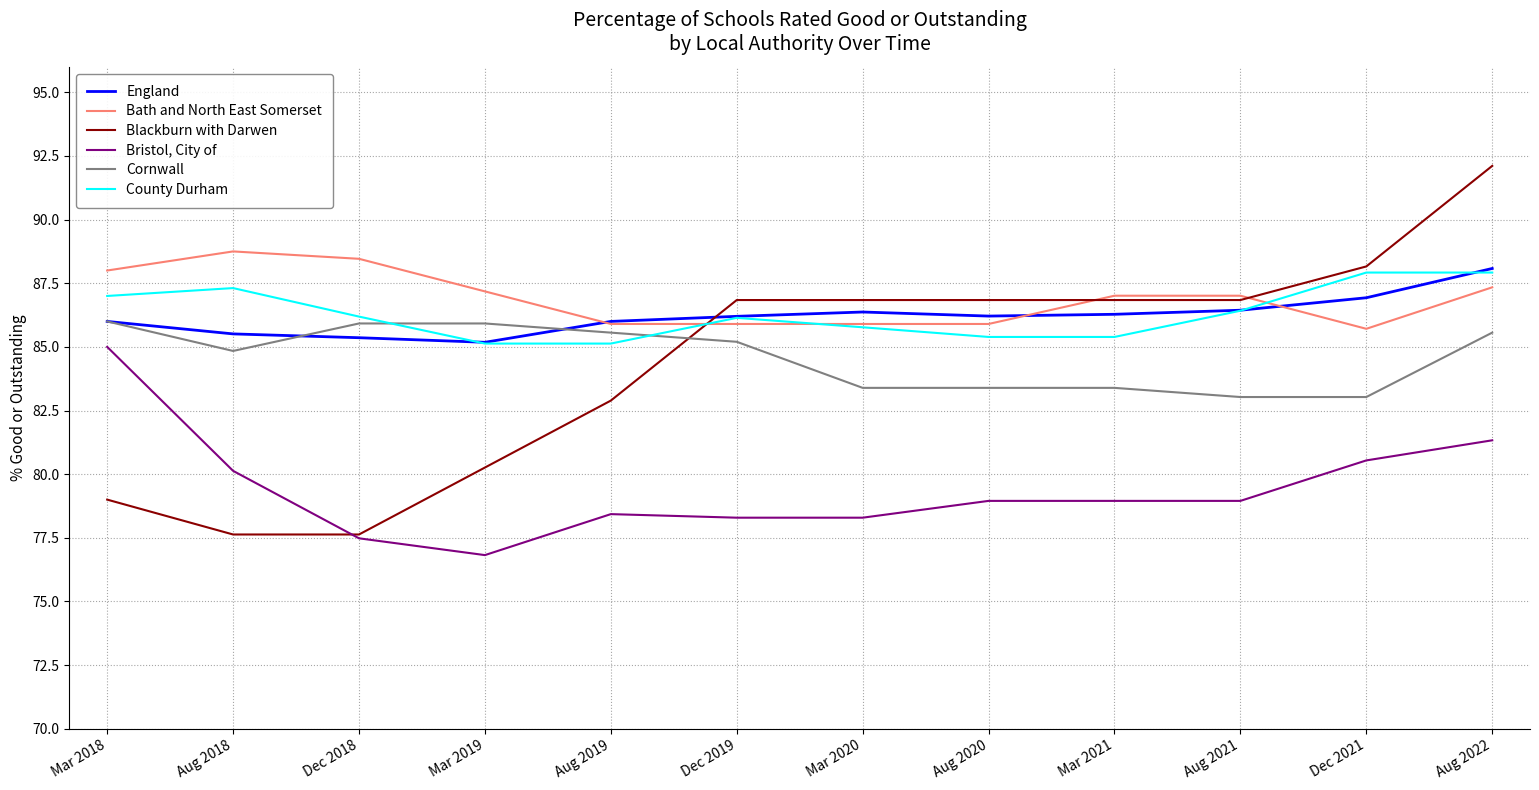

Is the value of Bath and North East Somerset at Mar 2021 greater than the value of County Durham at Mar 2021?

Yes